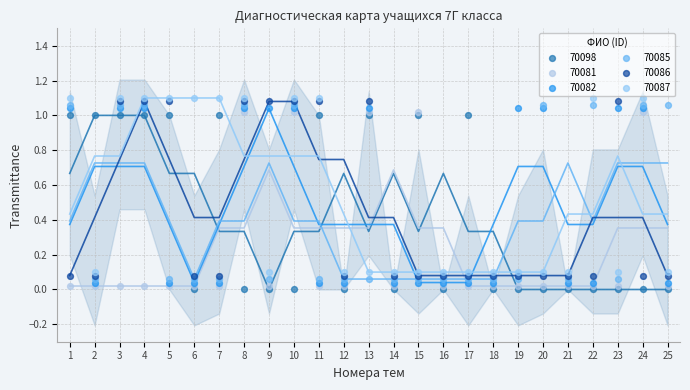

What is the X range (max minus min) for the scatter plot?

24.0